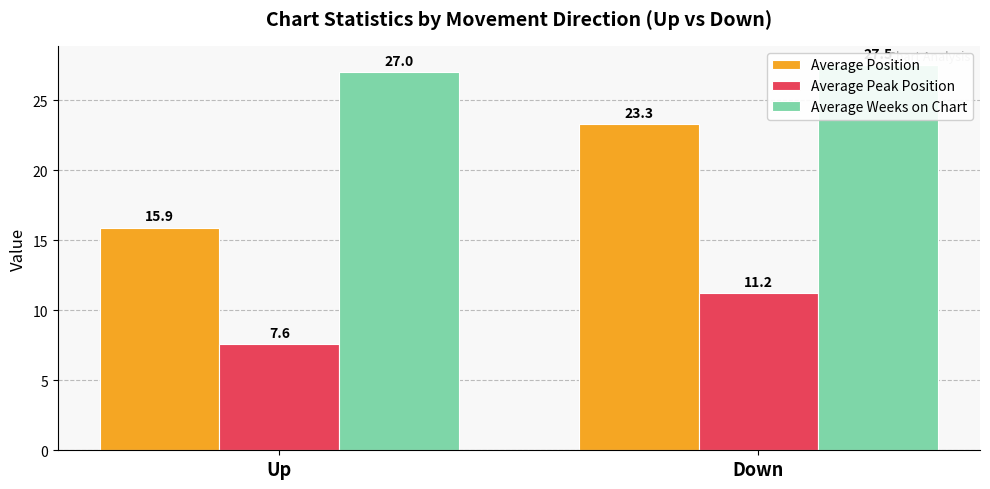

Which category has the highest value in the Average Peak Position series?

Down